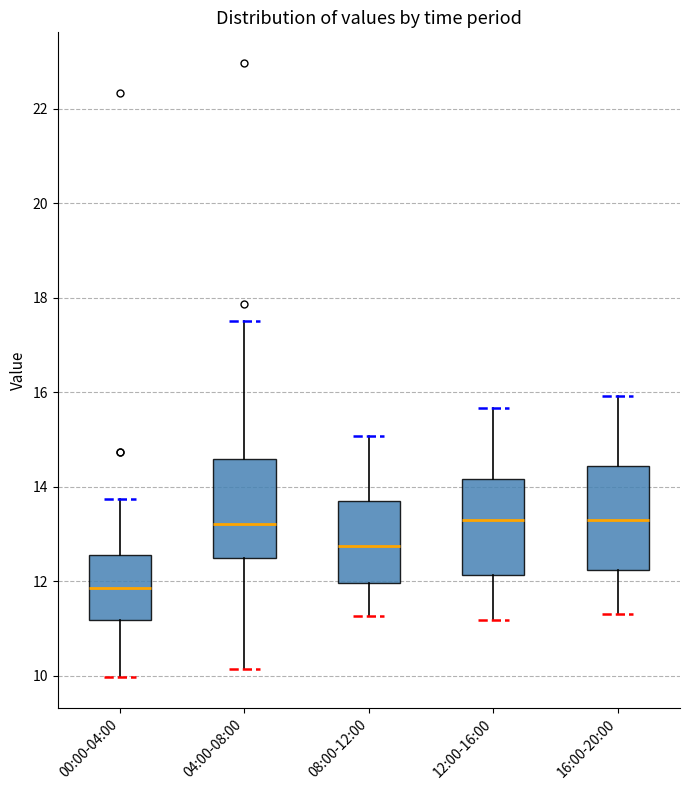

Reading left to right, transcribe this box plot: for each box, give where its median line is, the range the box spans, and where its two whiskers end, as read against the y-axis. The values are not printed on the chart, so give them approximately, as read against the axis.

00:00-04:00: median 11.8, box 11.2 to 12.6, whiskers 10.0 to 13.8
04:00-08:00: median 13.2, box 12.4 to 14.6, whiskers 10.2 to 17.6
08:00-12:00: median 12.8, box 12.0 to 13.6, whiskers 11.2 to 15.0
12:00-16:00: median 13.4, box 12.2 to 14.2, whiskers 11.2 to 15.6
16:00-20:00: median 13.4, box 12.2 to 14.4, whiskers 11.4 to 16.0